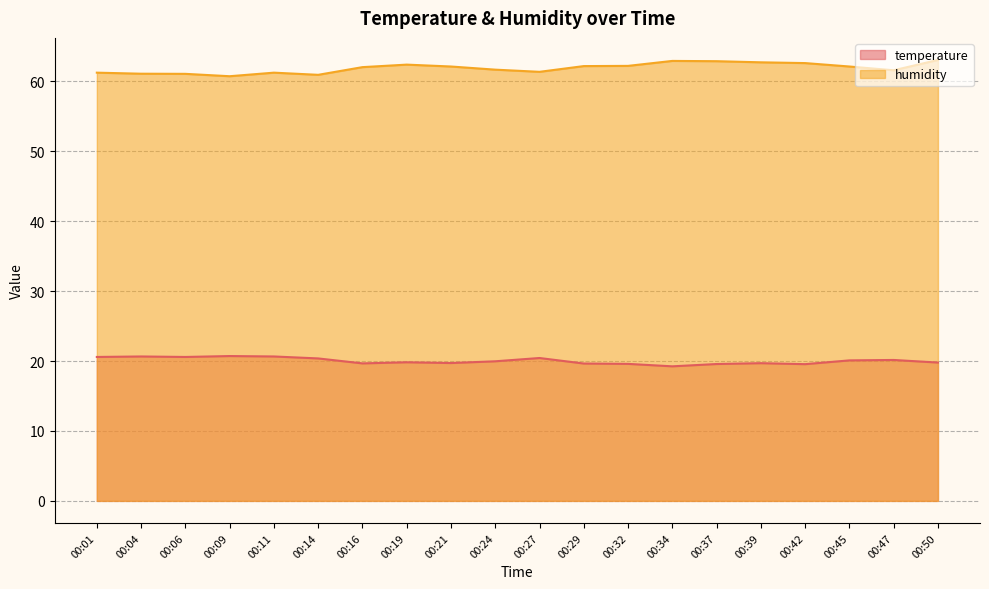

What is the approximate value of humidity at 00:29?

62.2